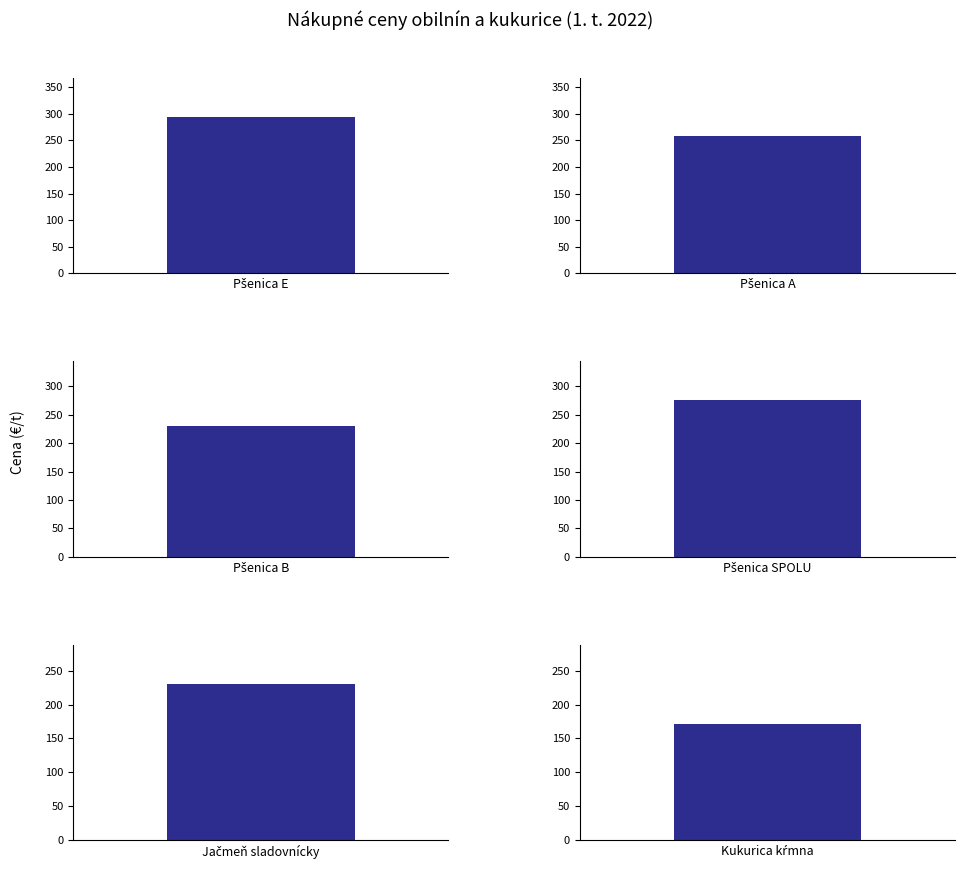

Approximately how many times larger is the value at Kukurica kŕmna compared to Pšenica A?

0.7